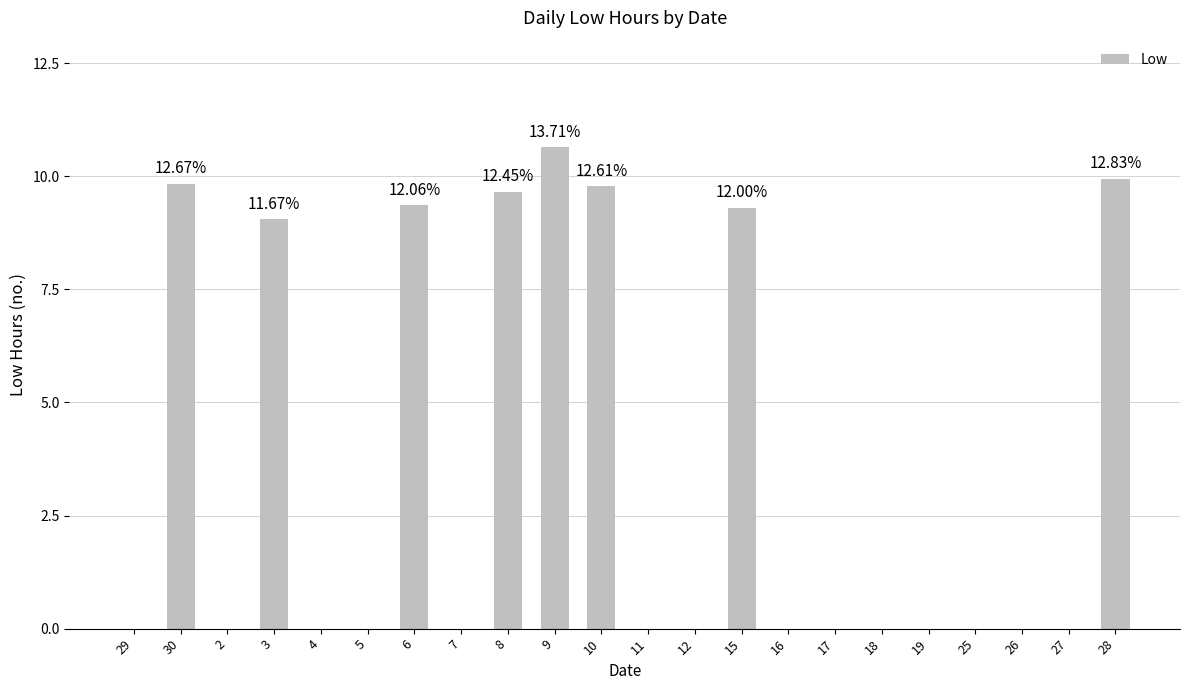

Which has a higher value, 25 or 15?

15